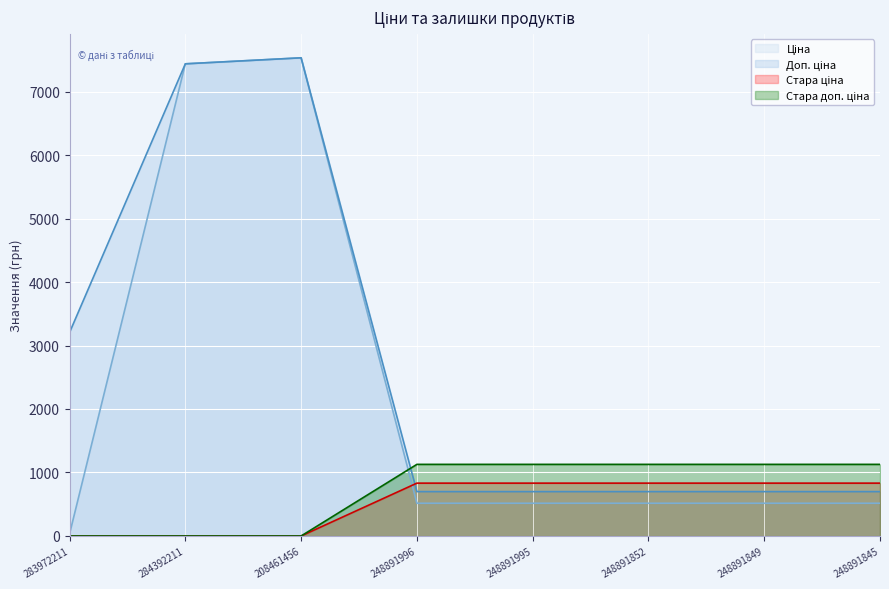

What is the value of the Стара ціна point at the 8th from the left?

832.4